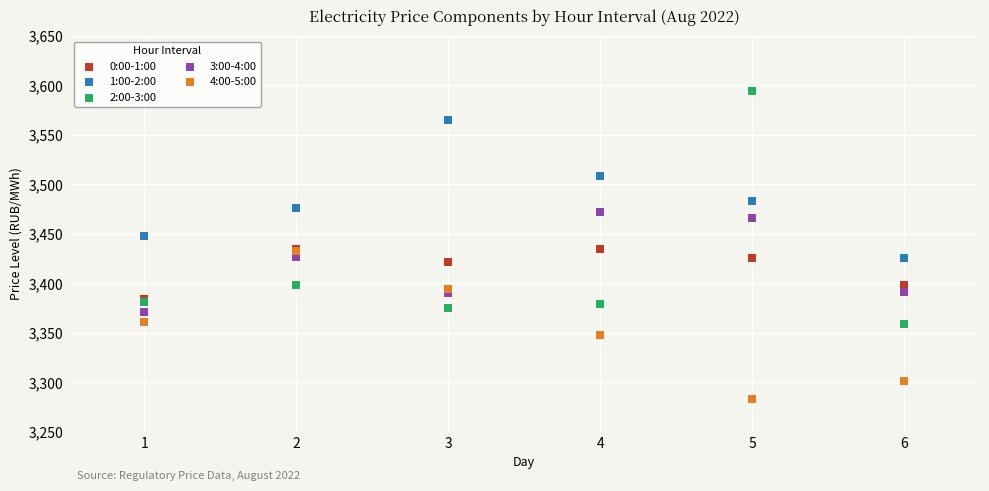

Which series reaches the minimum Y coordinate?

4:00-5:00